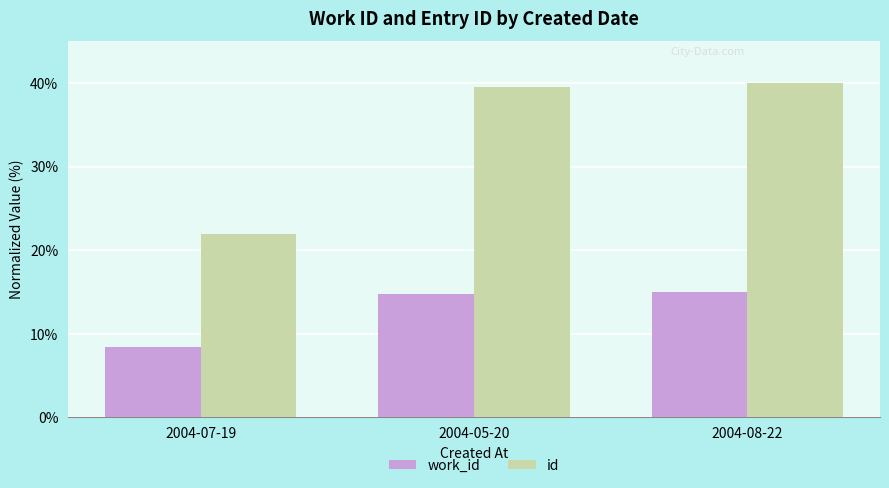

Which series has the largest range (max minus min)?

id